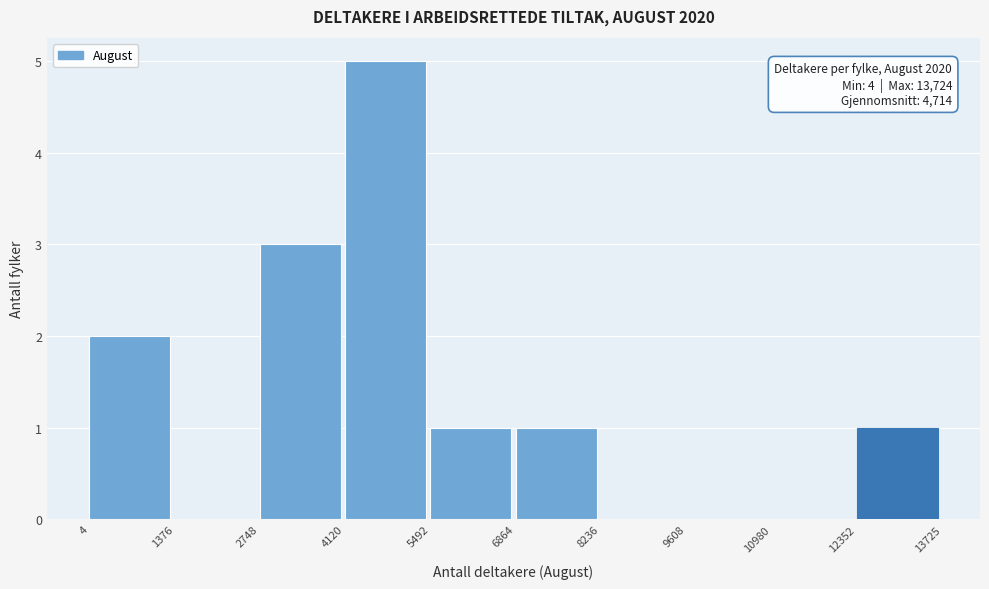

Which range on the x-axis has the tallest bar?

4120 to 5492